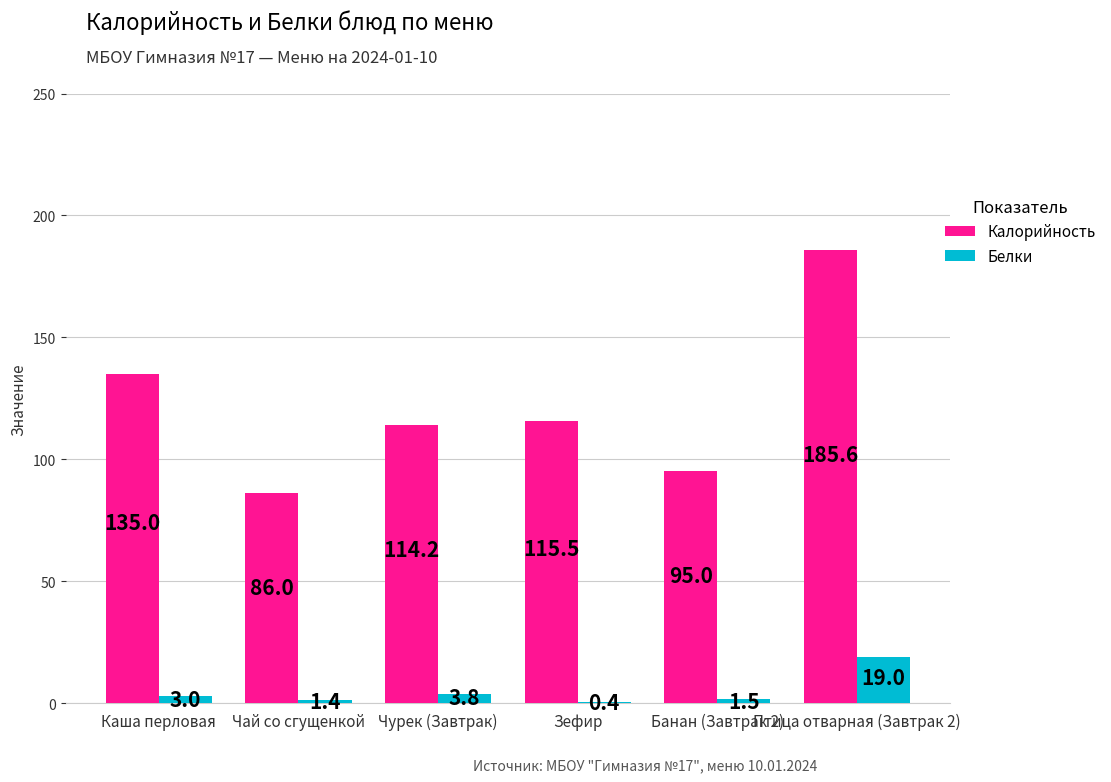

Where is Калорийность nearest to the value 135?

Каша перловая